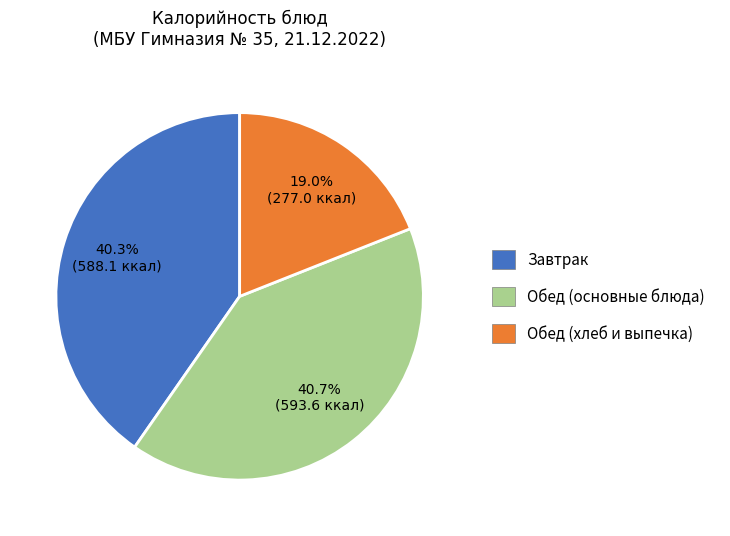

Does any single category account for the majority?

No